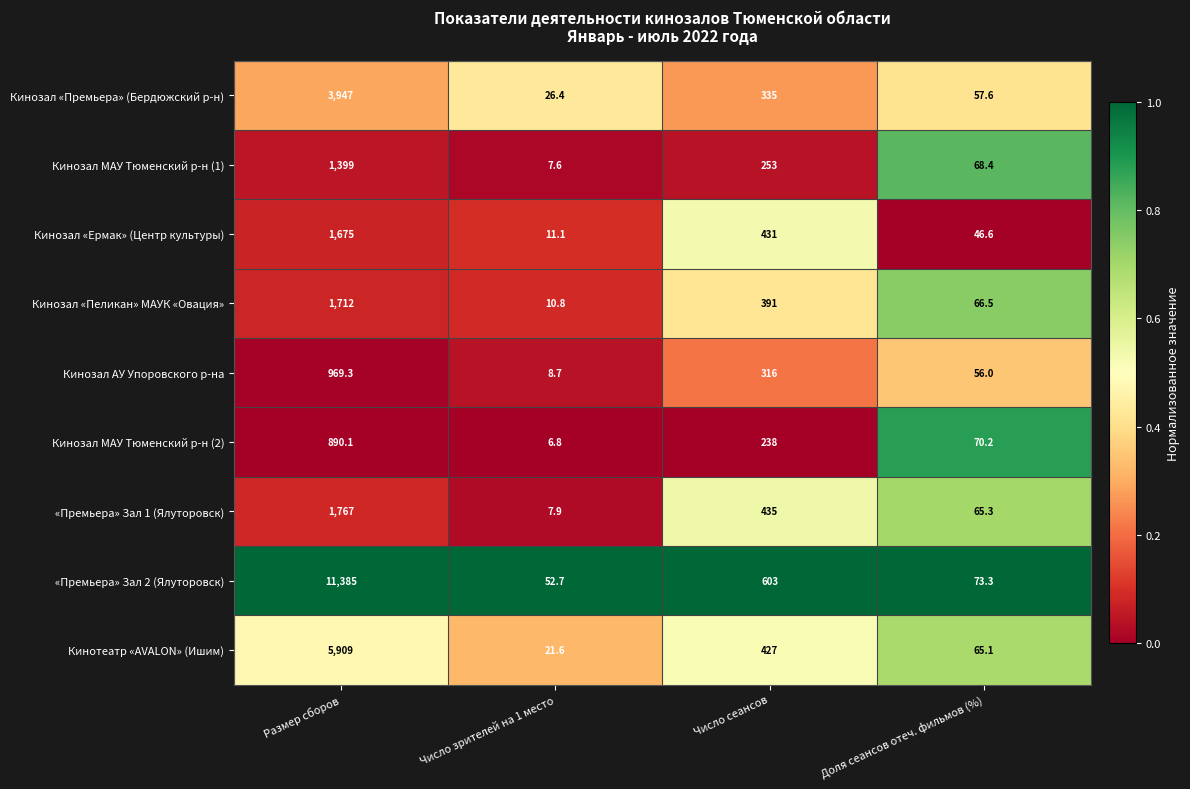

What is the sum of all Кинозал «Пеликан» МАУК «Овация» values?

2180.3